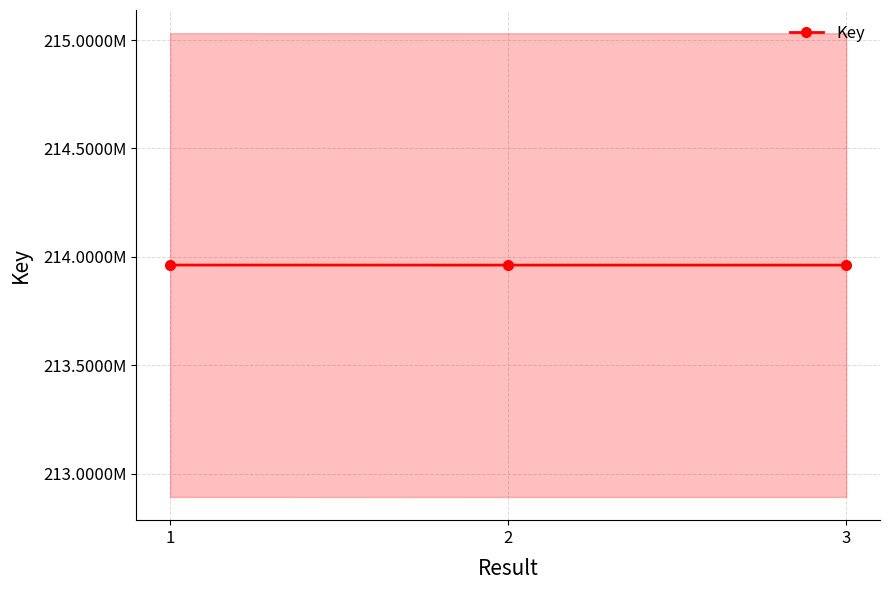

How many values are between 213961659 and 213961919?

3